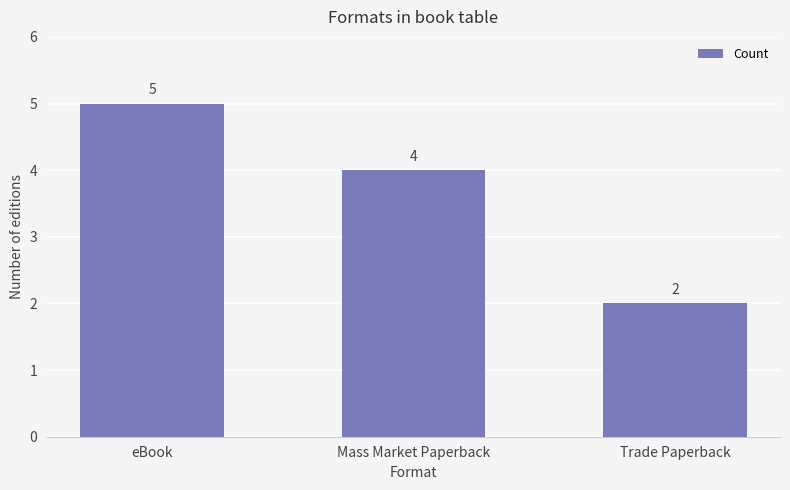

Count the number of data series in this chart.

1